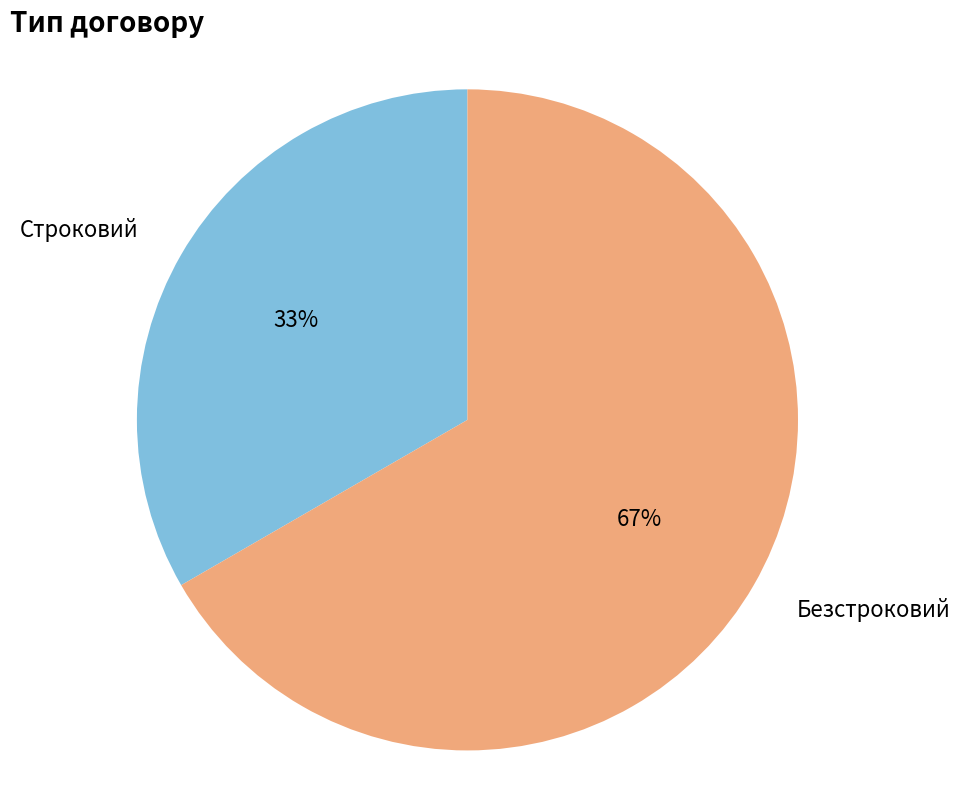

Does Строковий account for over 50% of the chart?

No